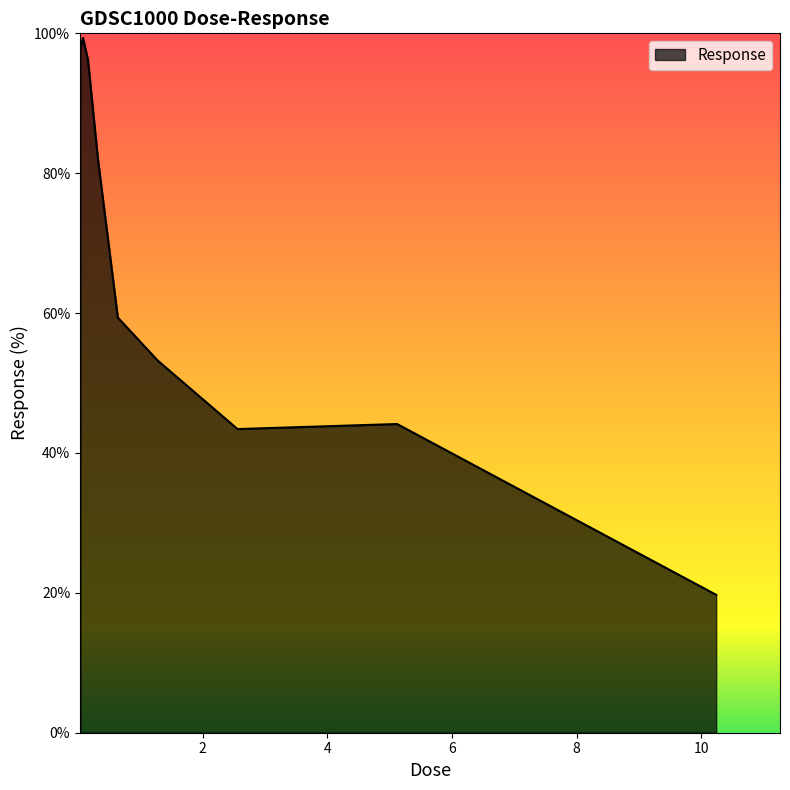

What is the greatest value displayed?

99.3